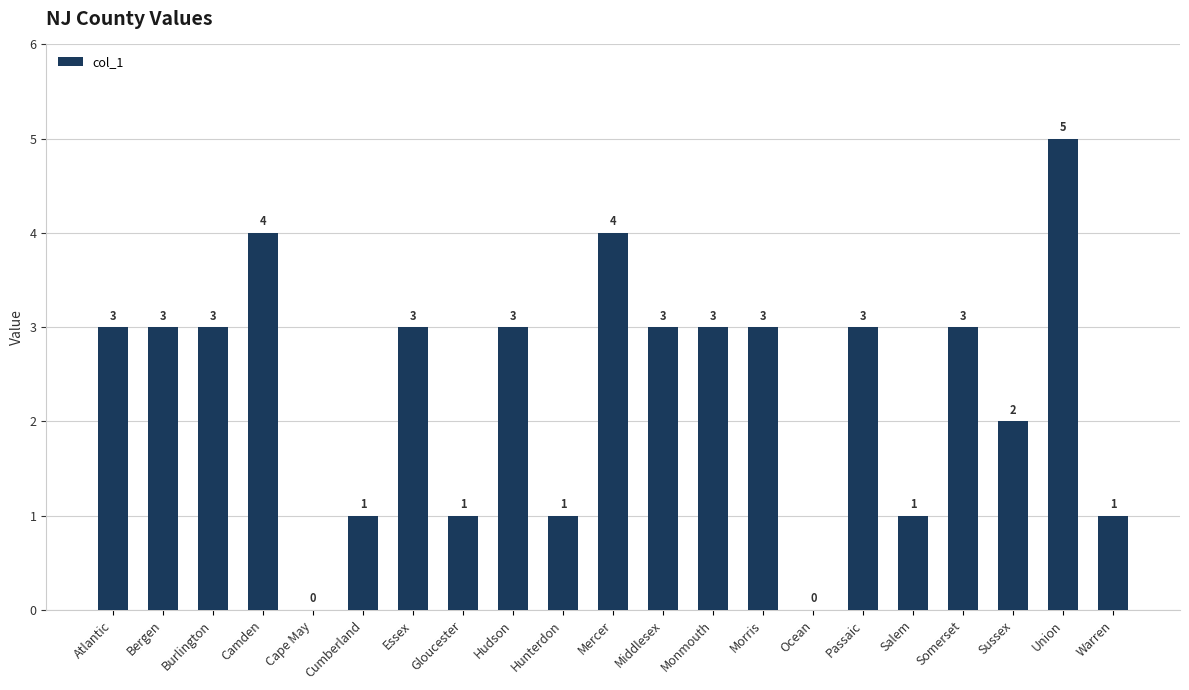

Reading right to left, extract all data points from this chart.

1	5	2	3	1	3	0	3	3	3	4	1	3	1	3	1	0	4	3	3	3